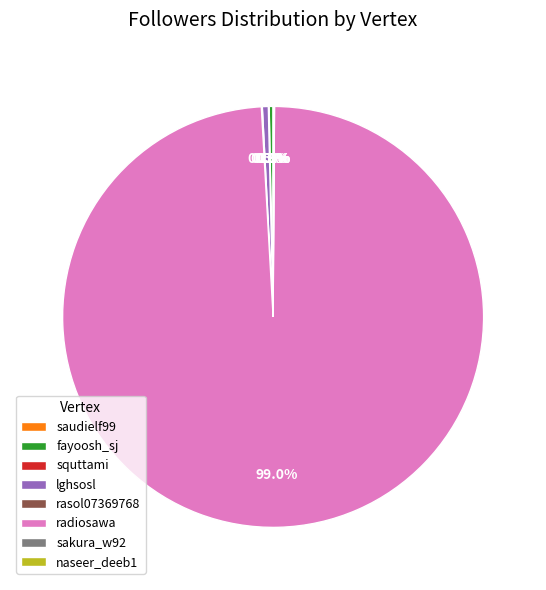

Which slice represents more than half of the pie?

radiosawa